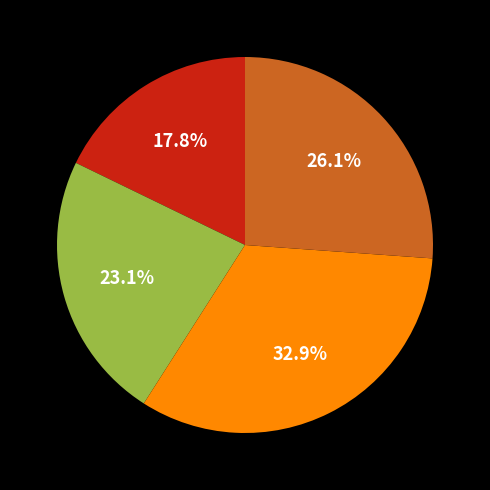

How many segments does this pie chart have?

4